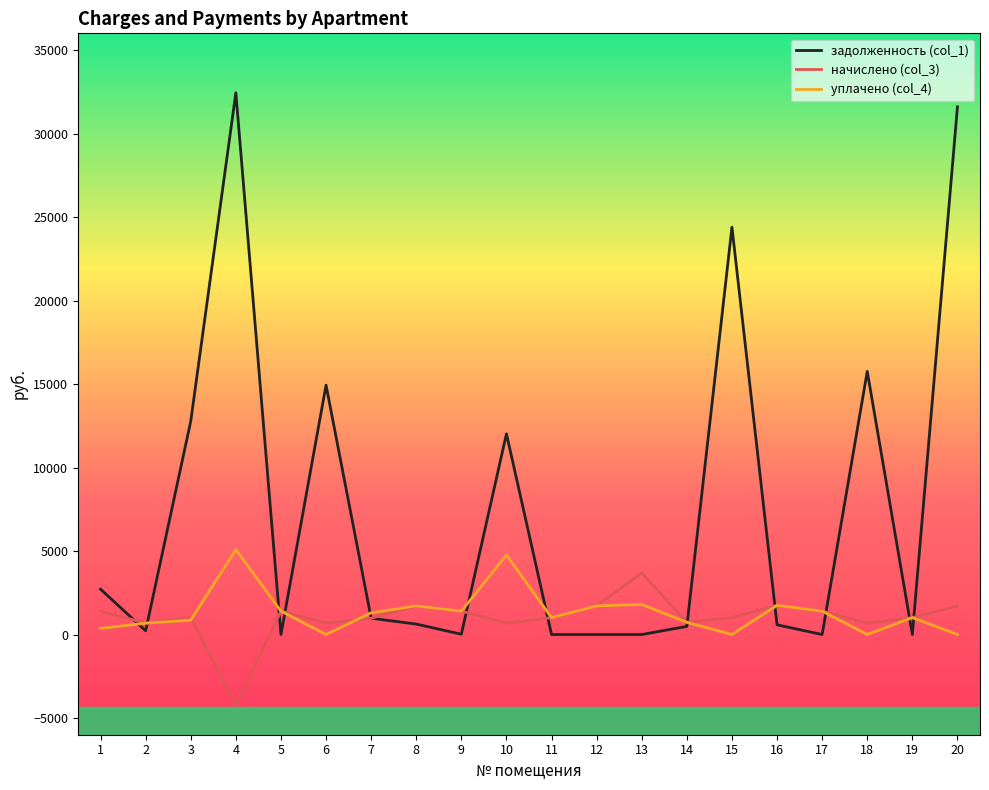

True or false: уплачено (col_4) and начислено (col_3) cross at least once.

True